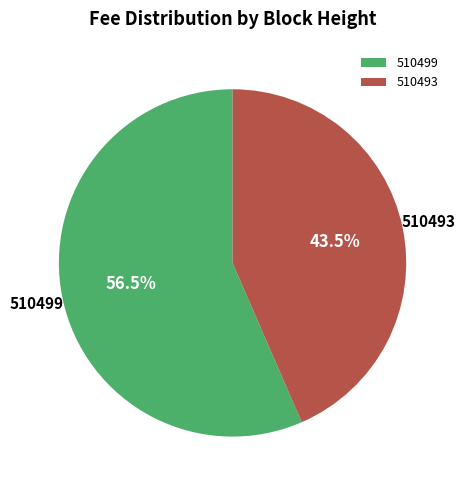

To the nearest percent, what is the average slice percentage?

50%